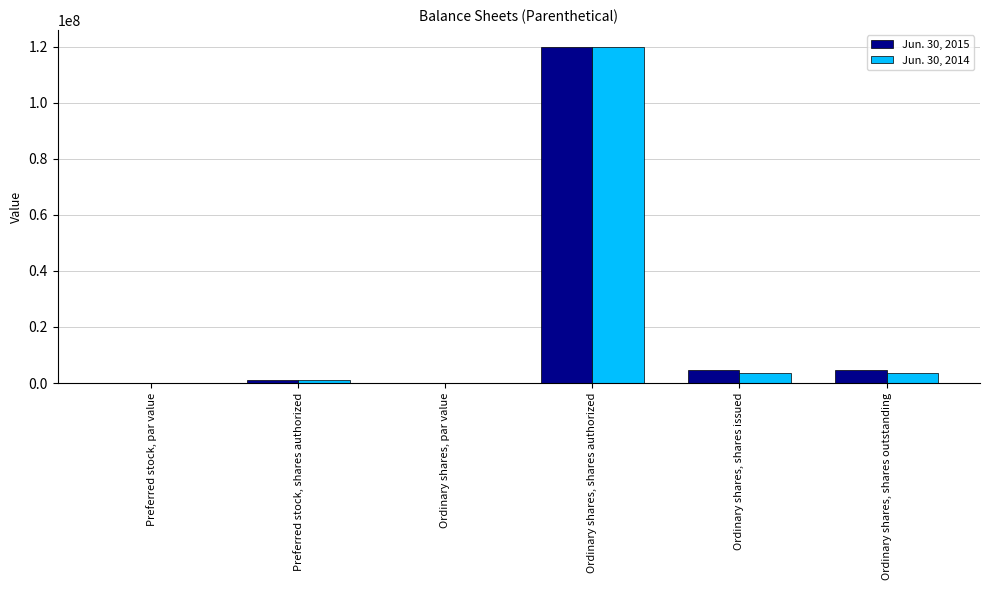

Which series changed the most between Ordinary shares, shares authorized and Ordinary shares, shares outstanding?

Jun. 30, 2014